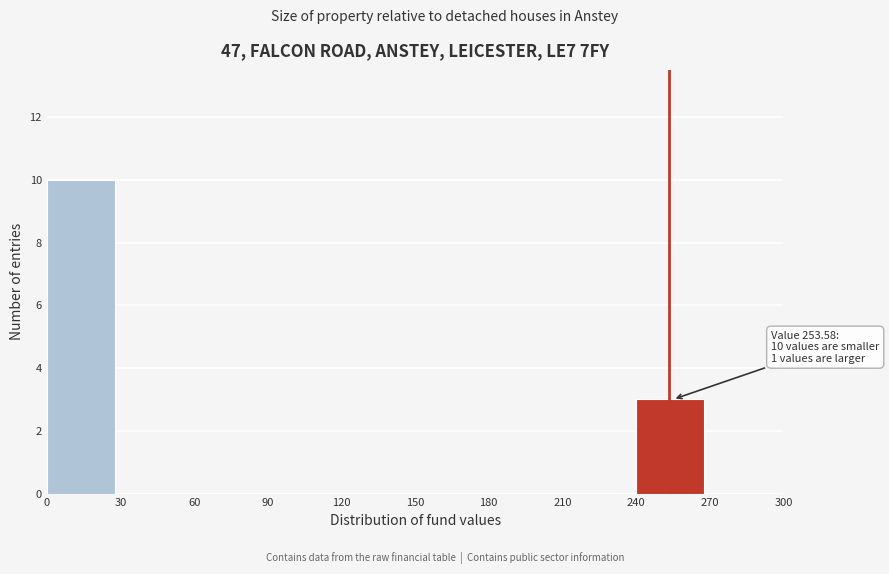

Over which range of the x-axis is the bar tallest?

0 to 30